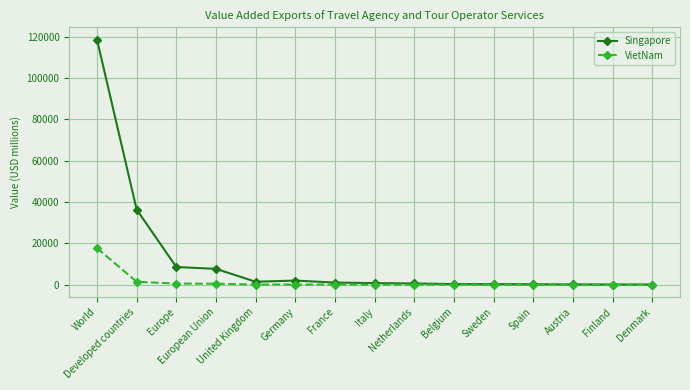

What is the maximum value shown in the chart?

118648.6